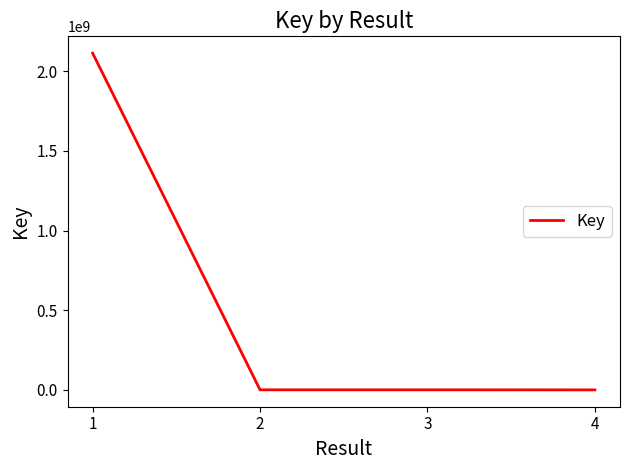

At which category does the chart reach its peak across all series?

1